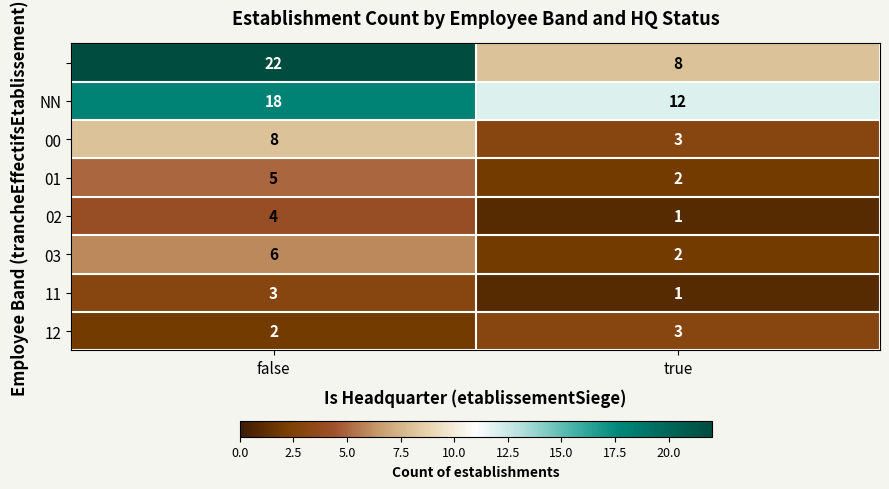

What is the spread (max minus min) of values at true?

11